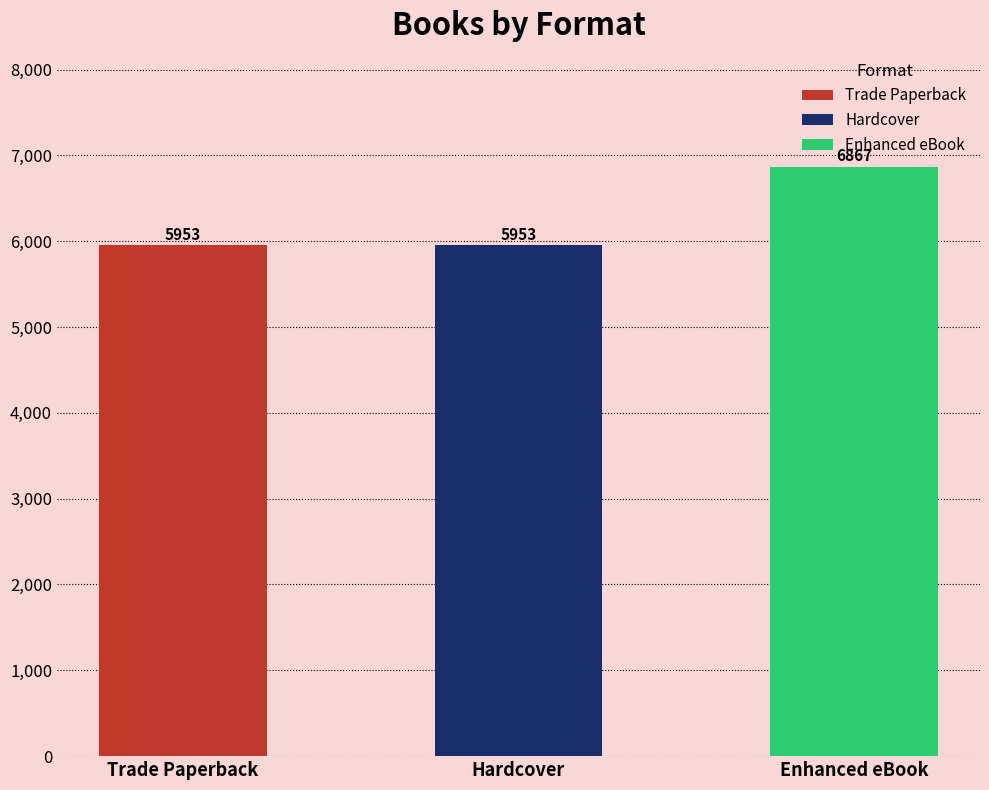

Reading left to right, list all the values displayed in this chart.

Trade Paperback=5953	Hardcover=5953	Enhanced eBook=6867